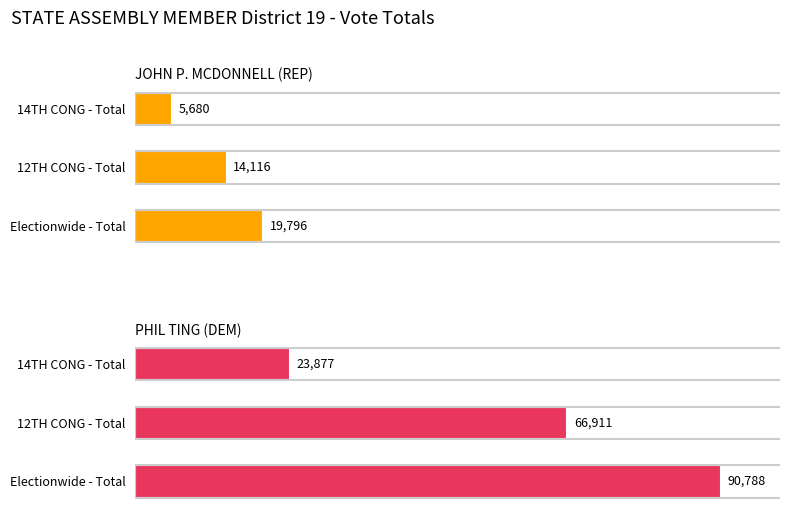

What is the total value across all series at 12TH CONG - Total?

81027